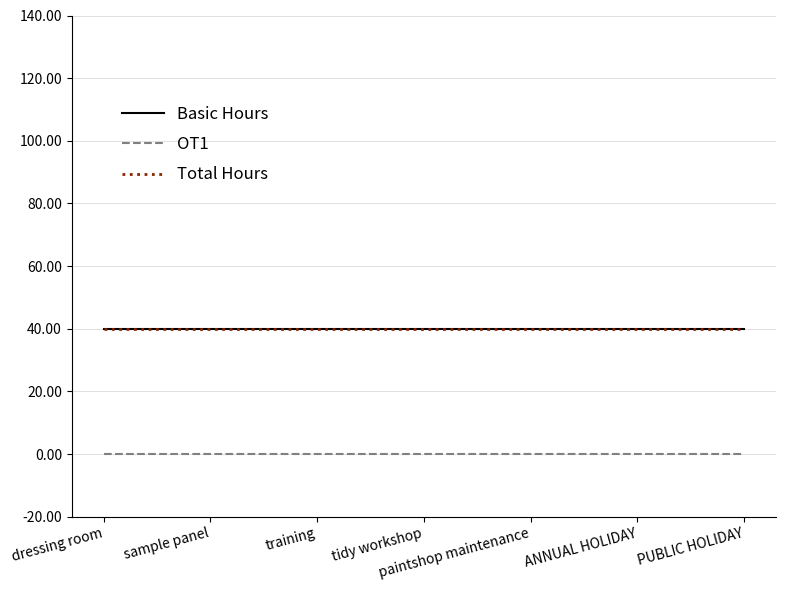

What is the total value across all series at ANNUAL HOLIDAY?

80